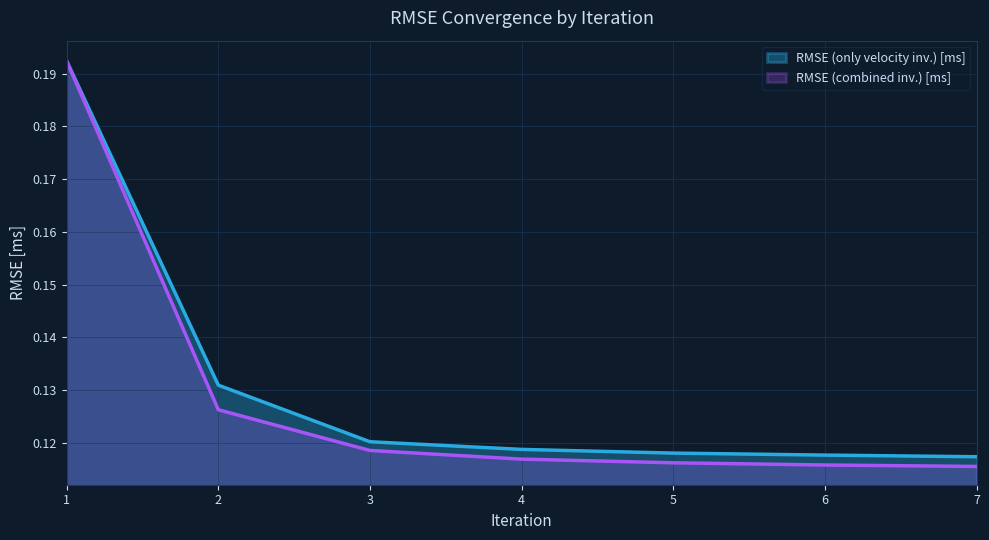

What is the average value of the RMSE (only velocity inv.) [ms] series?

0.1